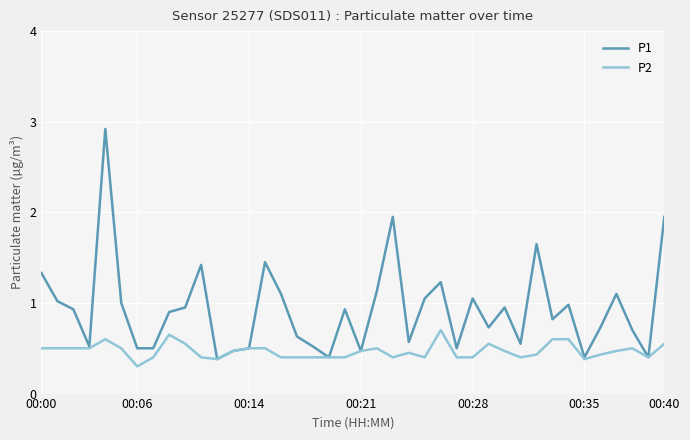

Which series has the largest total across all categories?

P1